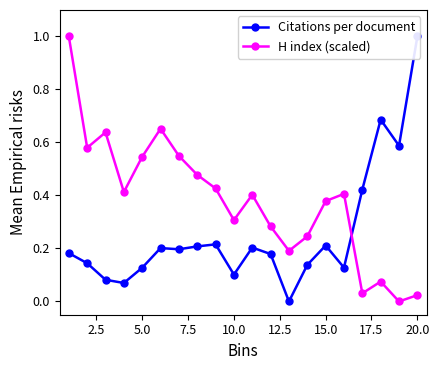

What is the highest value of the H index (scaled) series?

1.0